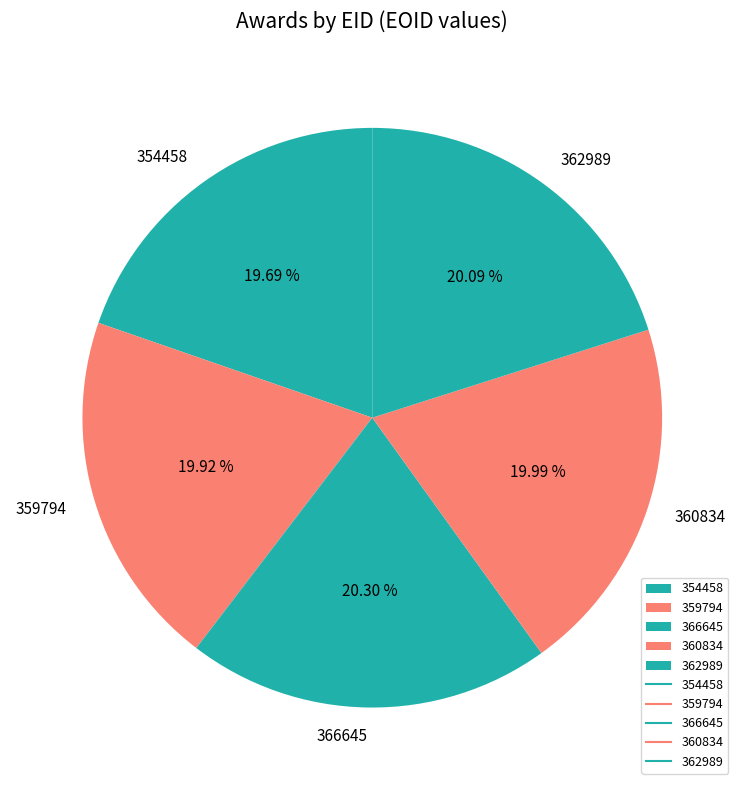

The 360834 slice represents 10% of the pie. True or false?

False